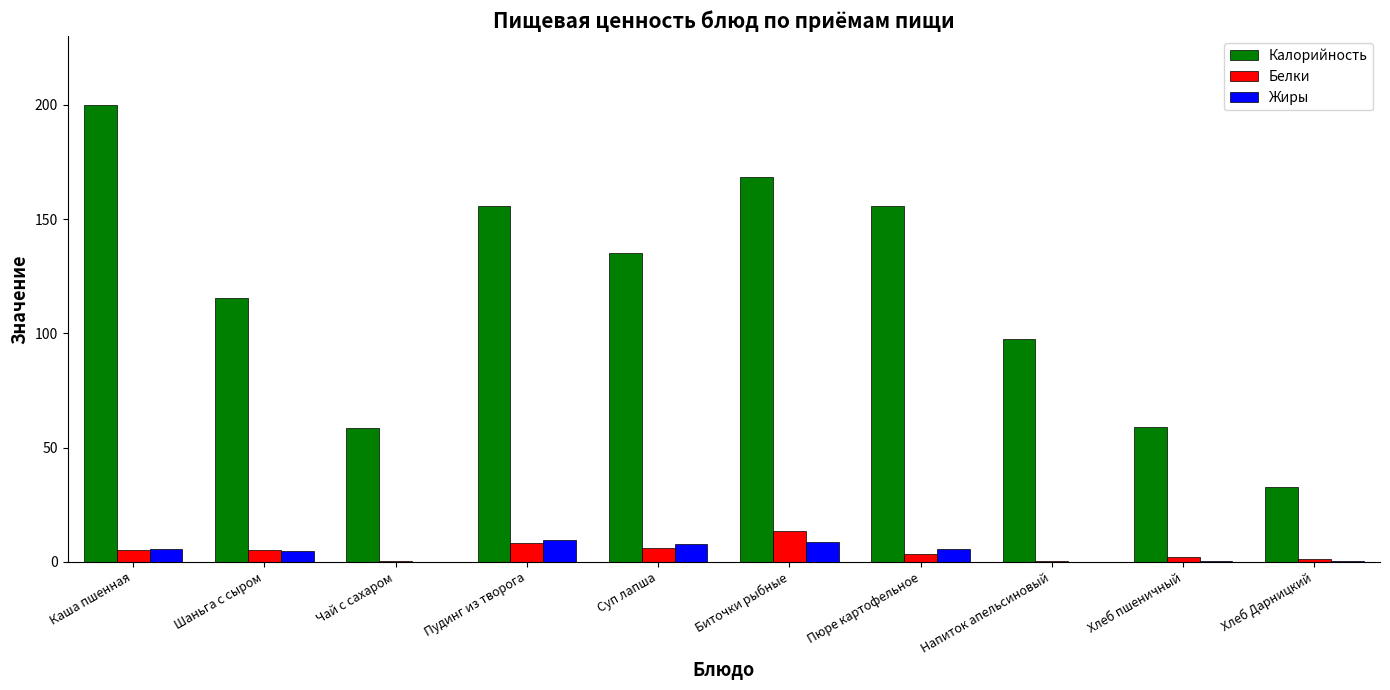

Does the chart contain stacked bars?

No